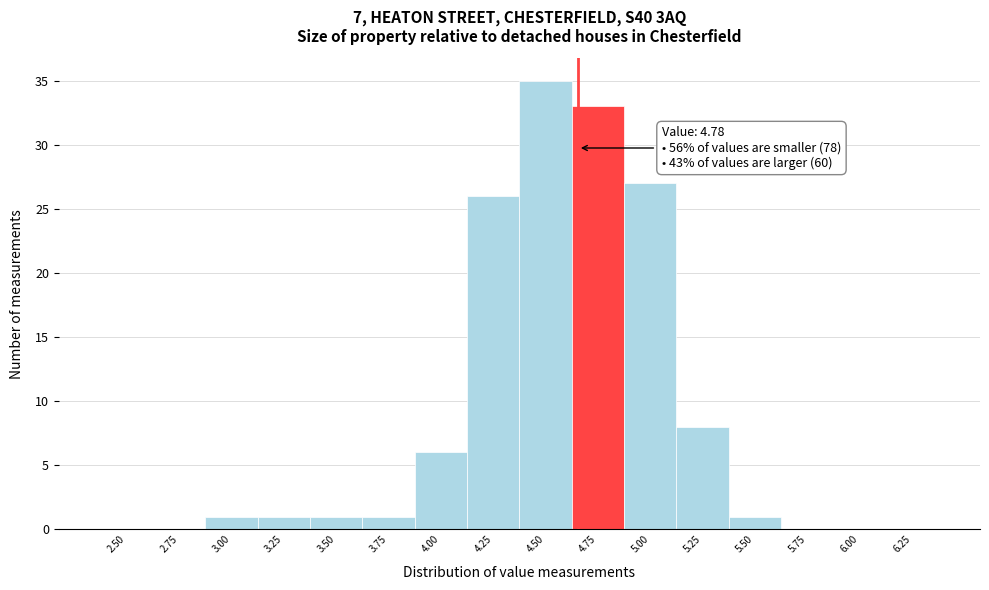

Reading left to right, extract all data points from this chart.

2.50=0	2.75=0	3.00=1	3.25=1	3.50=1	3.75=1	4.00=6	4.25=26	4.50=35	4.75=33	5.00=27	5.25=8	5.50=1	5.75=0	6.00=0	6.25=0